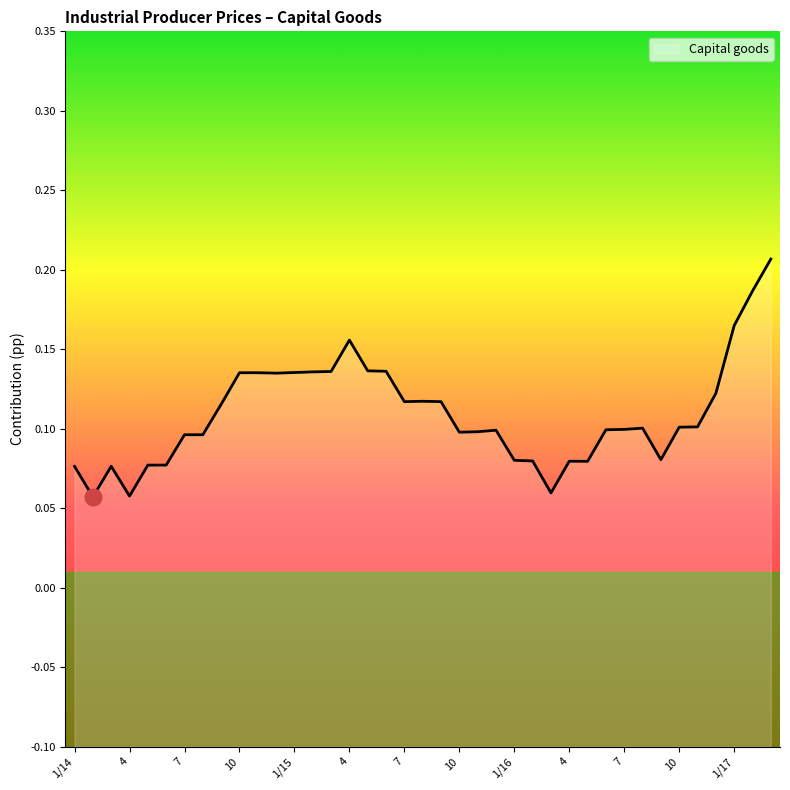

How many values are between 0 and 1?

39